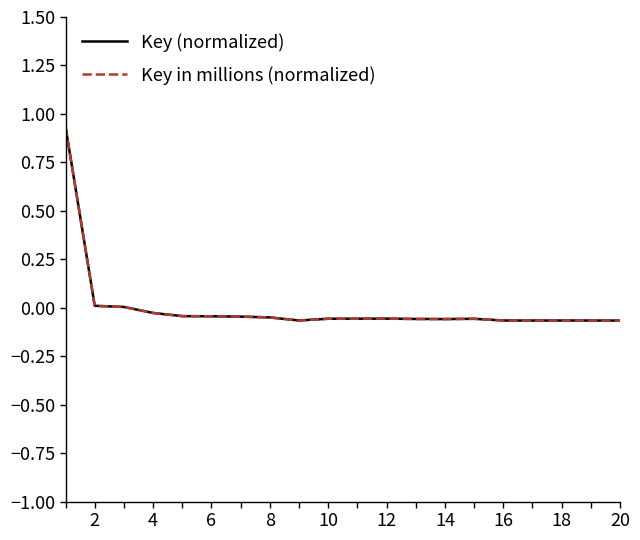

Is this an area chart (filled region under the line)?

No